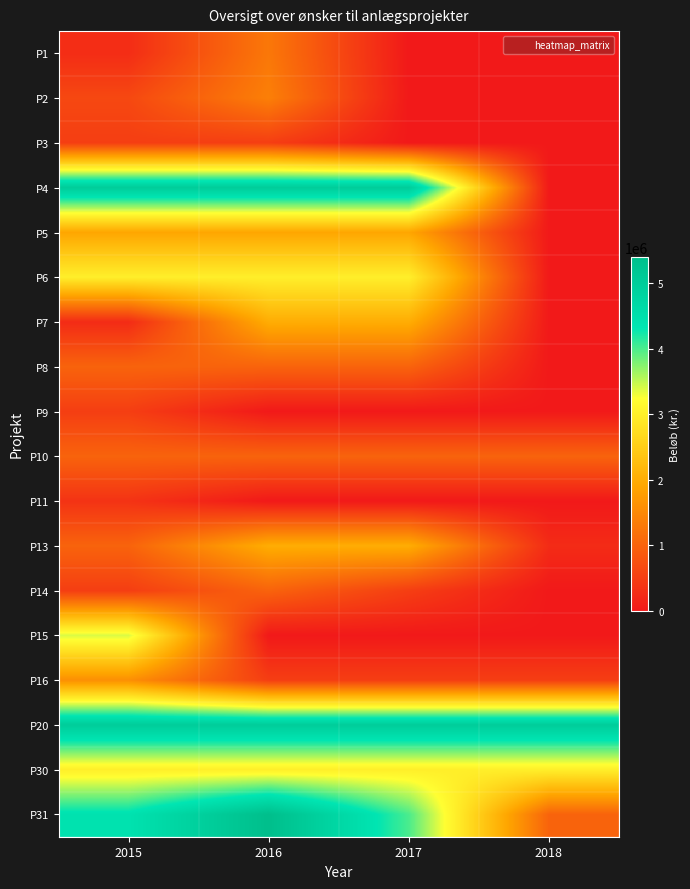

Reading left to right, transcribe all the data shown in this chart.

P1: 2015=270000	2016=1275000	2017=0	2018=0
P2: 2015=636000	2016=1379000	2017=0	2018=0
P3: 2015=500000	2016=500000	2017=0	2018=0
P4: 2015=5000000	2016=5000000	2017=5000000	2018=0
P5: 2015=1900000	2016=1900000	2017=1900000	2018=0
P6: 2015=3000000	2016=3000000	2017=3000000	2018=0
P7: 2015=250000	2016=2000000	2017=2000000	2018=0
P8: 2015=1000000	2016=1000000	2017=1000000	2018=0
P9: 2015=500000	2016=0	2017=0	2018=0
P10: 2015=1000000	2016=1000000	2017=1000000	2018=1000000
P11: 2015=350000	2016=0	2017=0	2018=0
P13: 2015=1000000	2016=2000000	2017=2000000	2018=250000
P14: 2015=500000	2016=1000000	2017=500000	2018=0
P15: 2015=3400000	2016=0	2017=0	2018=0
P16: 2015=1600000	2016=500000	2017=500000	2018=500000
P20: 2015=5000000	2016=5000000	2017=5000000	2018=5000000
P30: 2015=3000000	2016=3000000	2017=3000000	2018=3000000
P31: 2015=4400000	2016=5400000	2017=4000000	2018=1000000